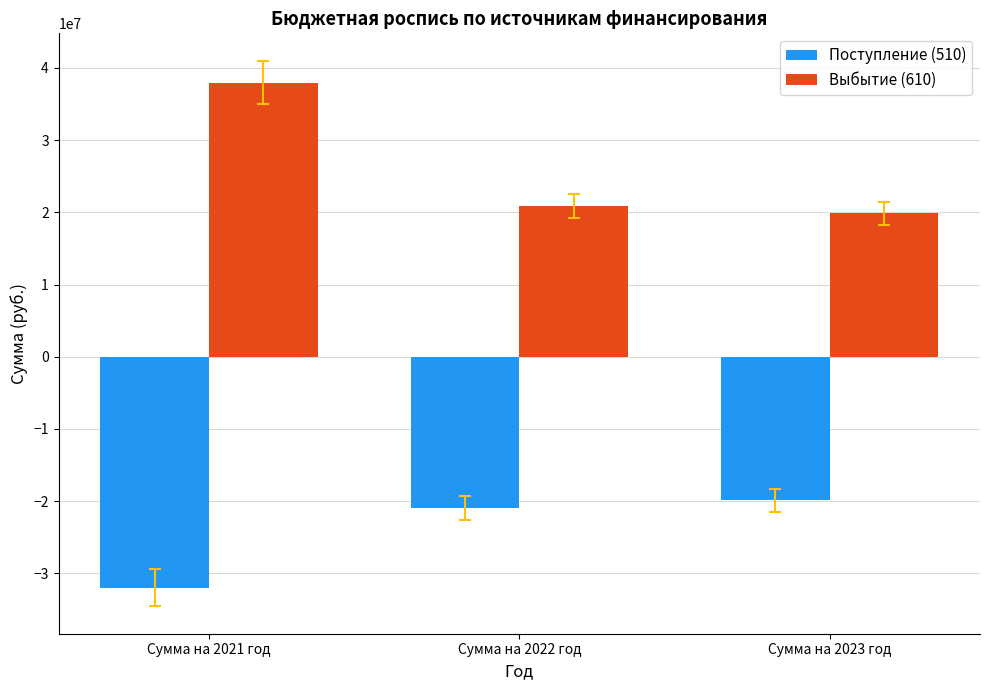

At which category is the sum across all series the highest?

Сумма на 2021 год